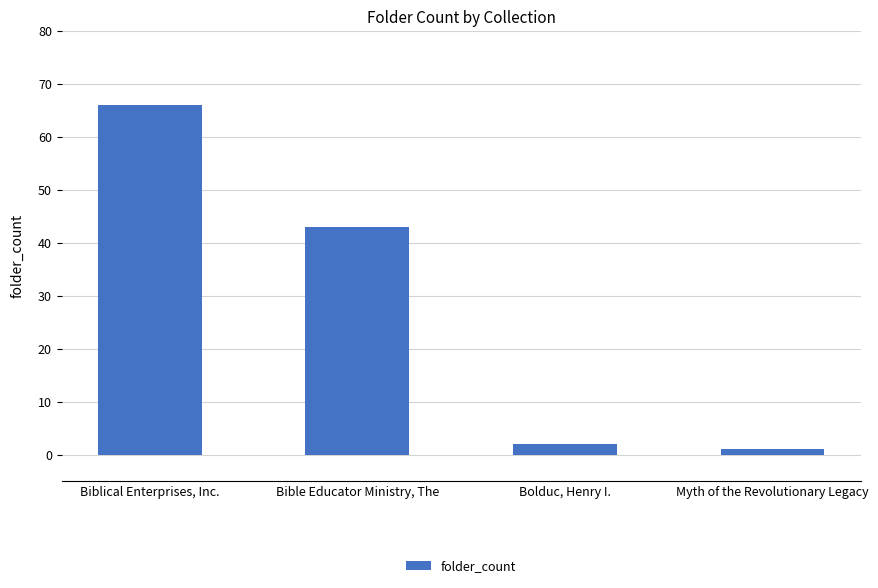

Reading left to right, list all the values displayed in this chart.

Biblical Enterprises, Inc.=66	Bible Educator Ministry, The=43	Bolduc, Henry I.=2	Myth of the Revolutionary Legacy=1